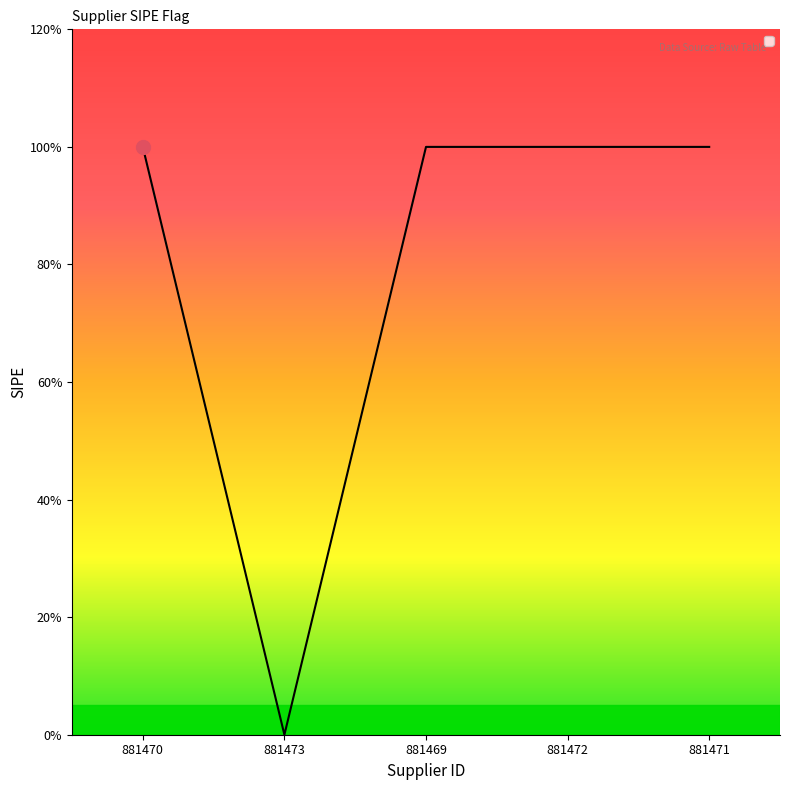

Does the chart have visible grid lines?

No